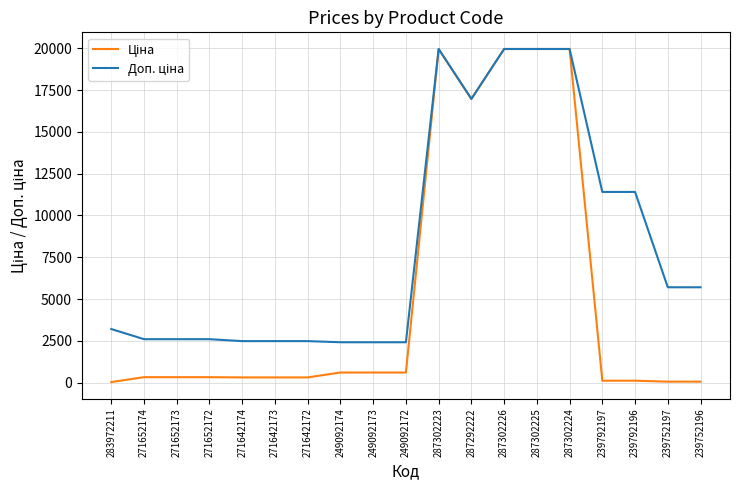

What is the maximum value shown in the chart?

19964.2